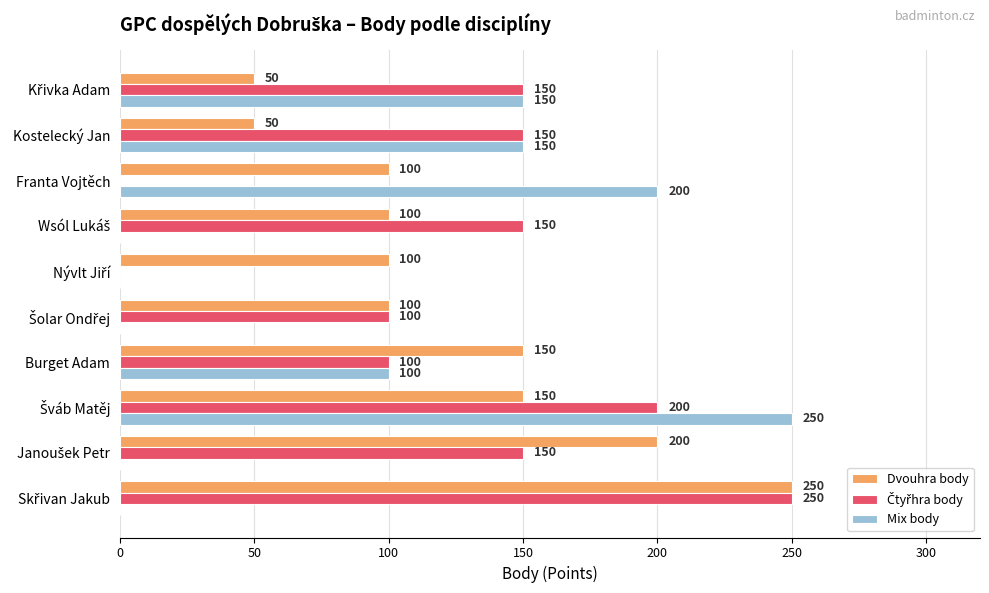

Is it true that Dvouhra body equals 50 at Kostelecký Jan?

True